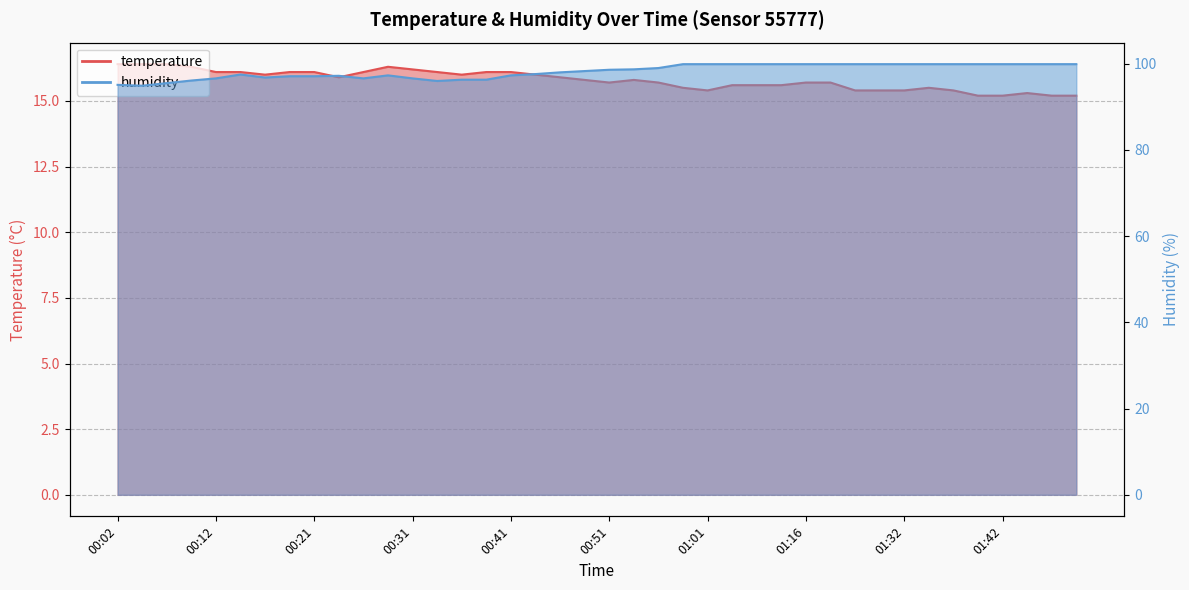

True or false: temperature has a value of 22.3 at 00:53.

False